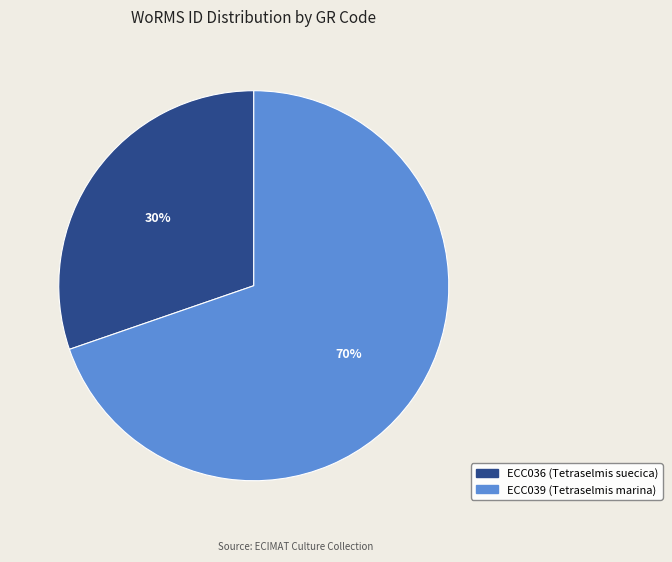

The ECC036 (Tetraselmis suecica) slice represents 30% of the pie. True or false?

True